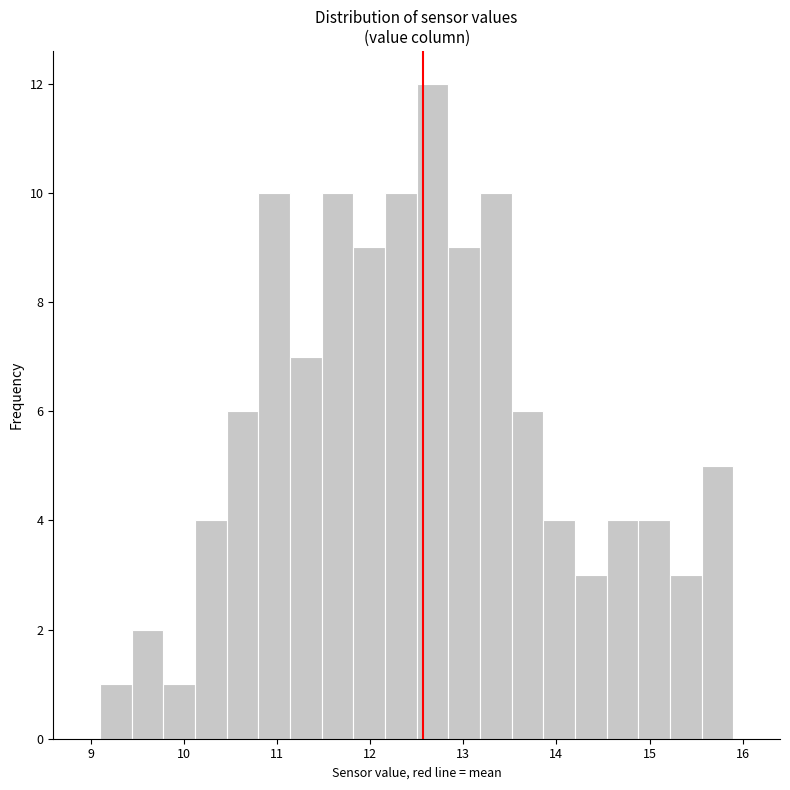

Around what value on the x-axis is the tallest bar? Give the approximate position of its centre, as read against the axis.

12.7